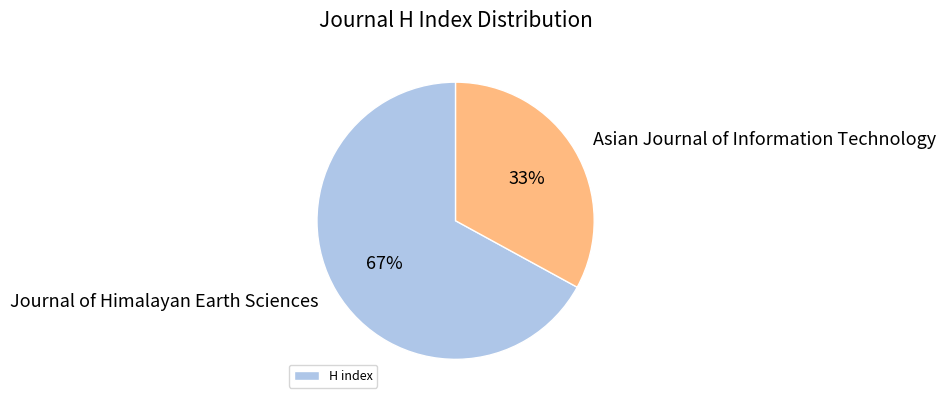

Rank the categories by value from lowest to highest.

Asian Journal of Information Technology, Journal of Himalayan Earth Sciences